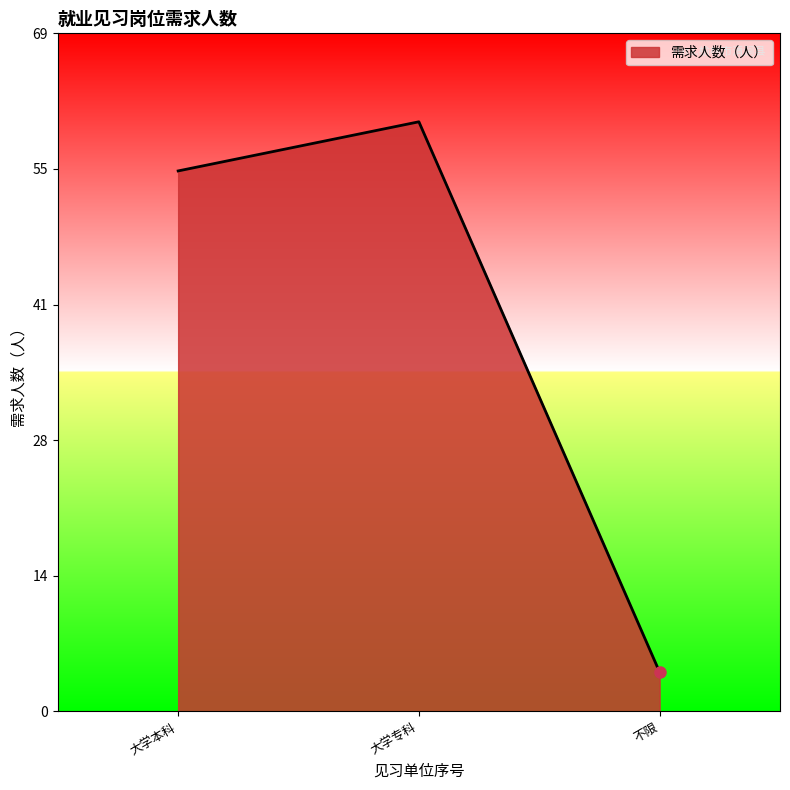

Reading left to right, extract all data points from this chart.

55	60	4